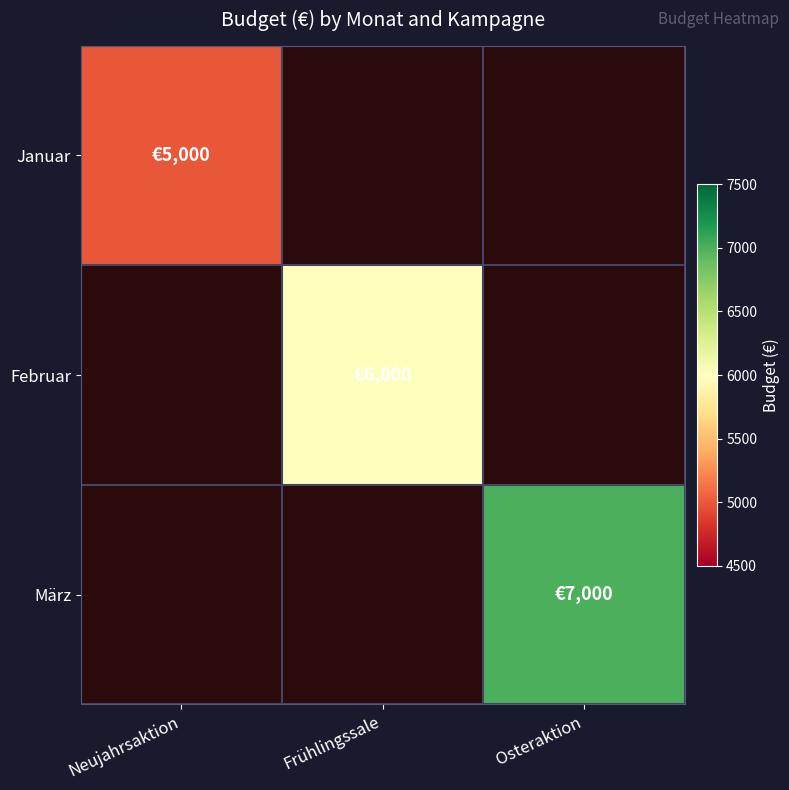

How many distinct data groups are displayed?

3